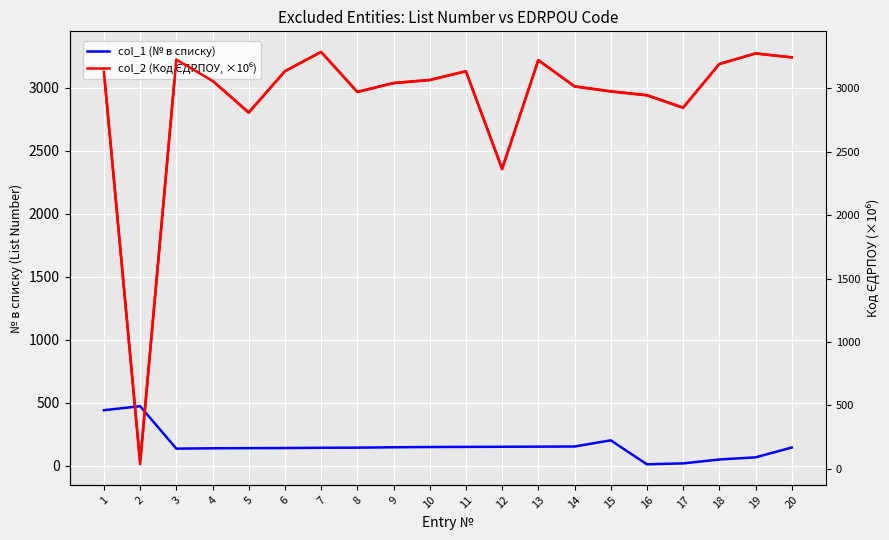

At which category does the chart reach its peak across all series?

7